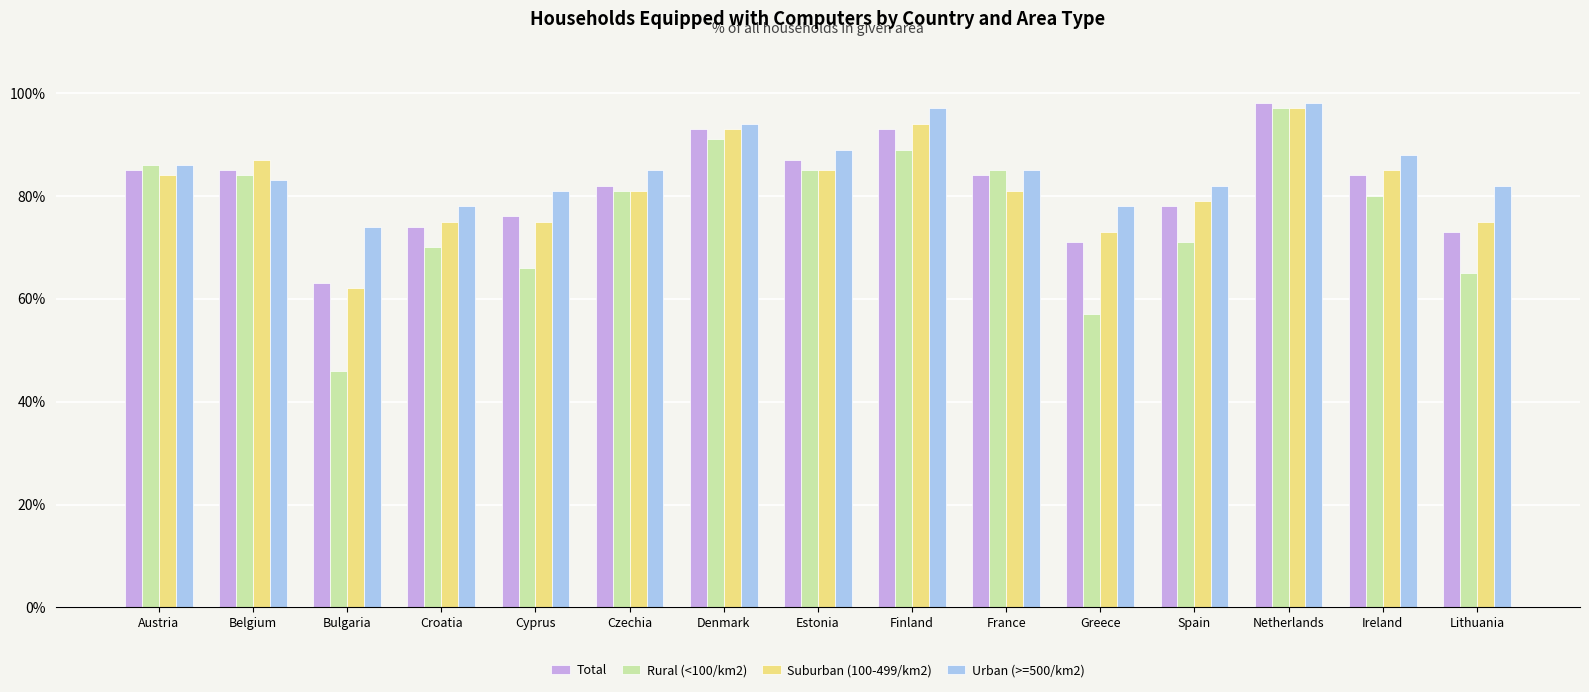

What is the difference between the maximum and minimum values in the Rural (<100/km2) series?

51